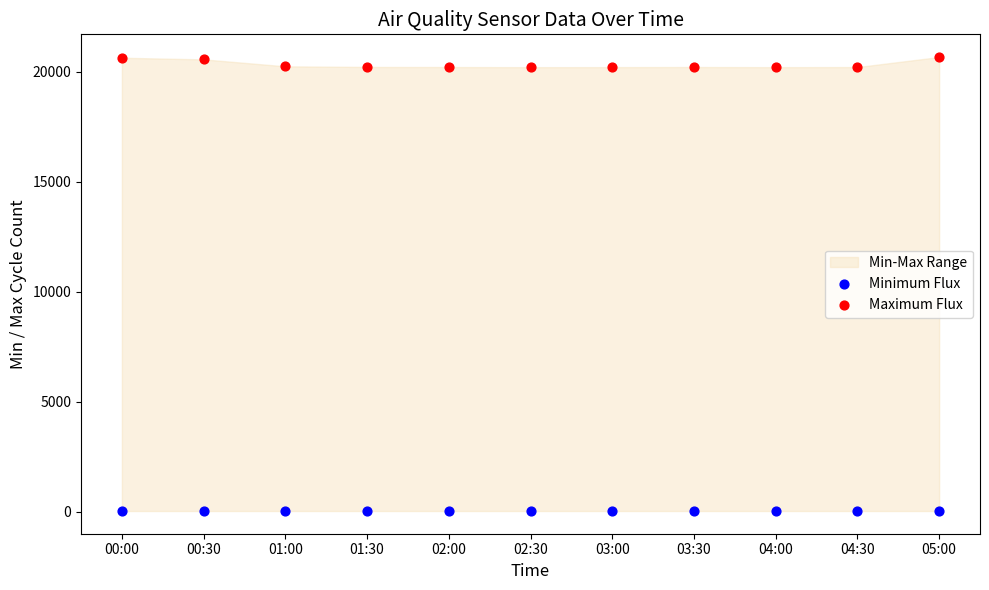

Which series contains the lowest Y value?

Minimum Flux